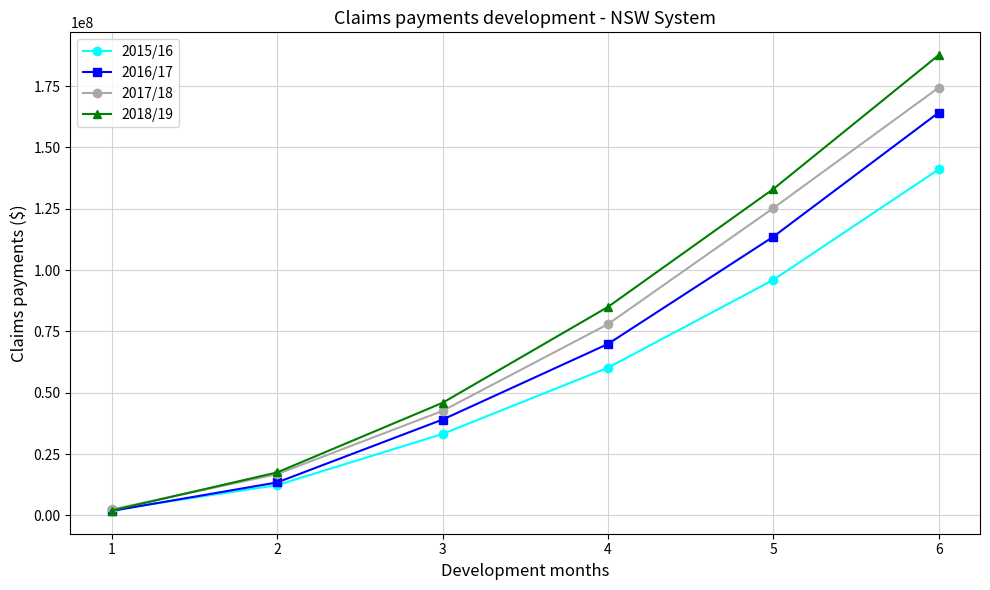

Is the value of 2017/18 at 1 greater than the value of 2016/17 at 3?

No